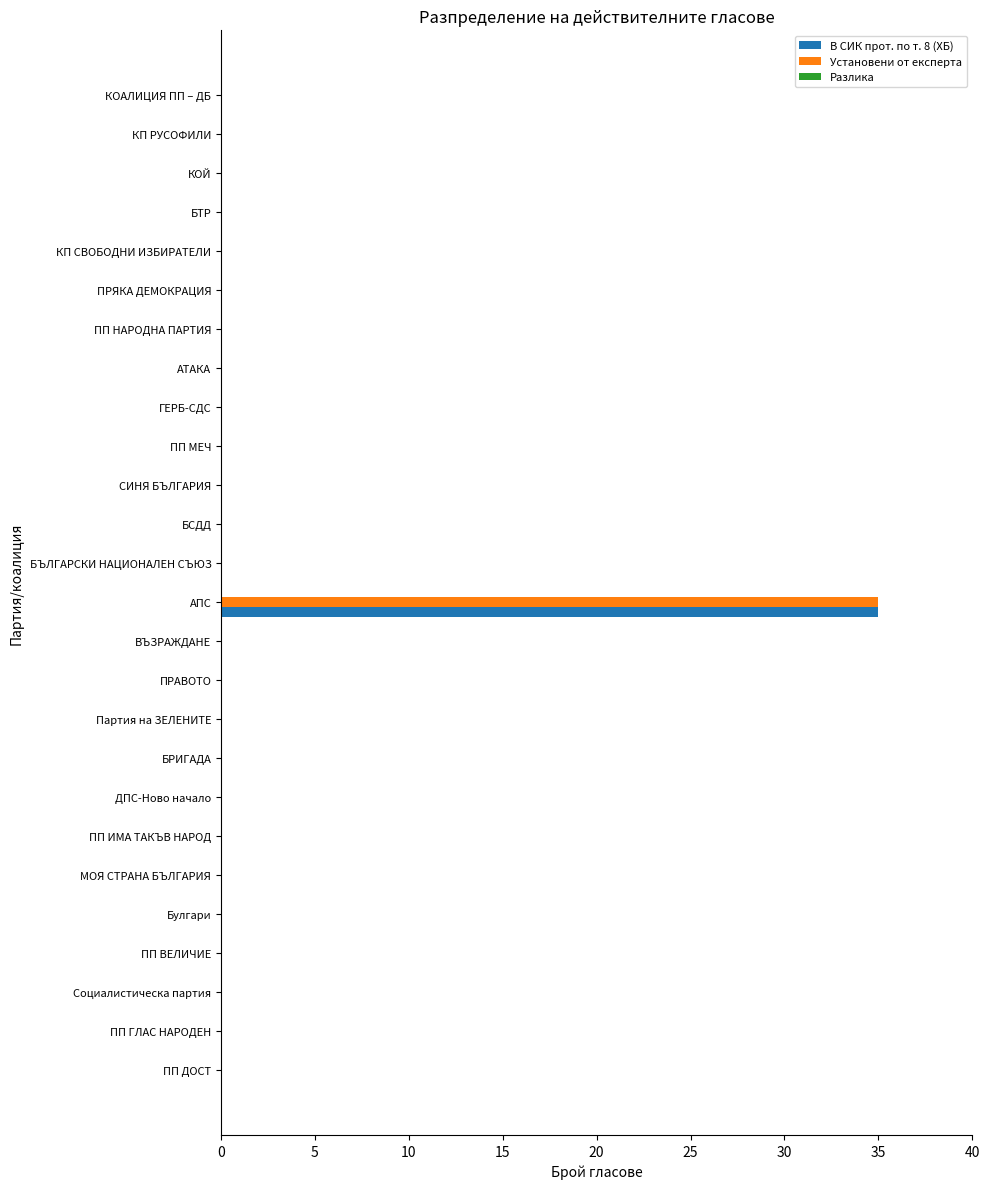

At which category is the sum across all series the highest?

АПС